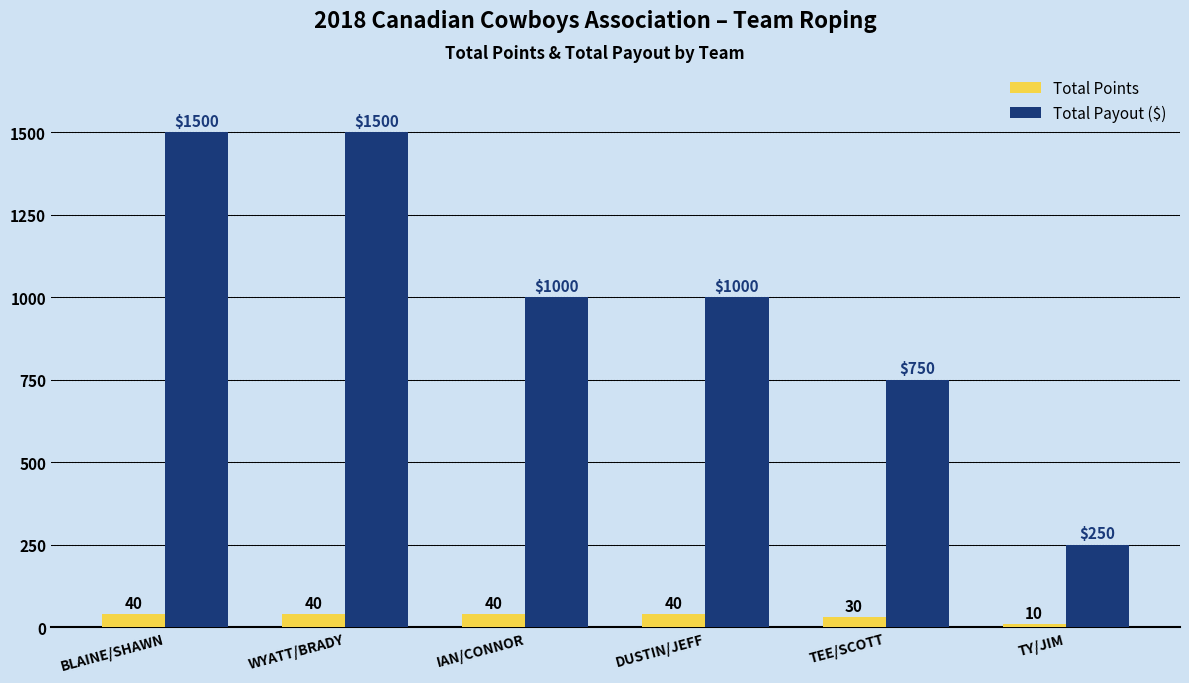

What is the sum of all Total Payout ($) values?

6000